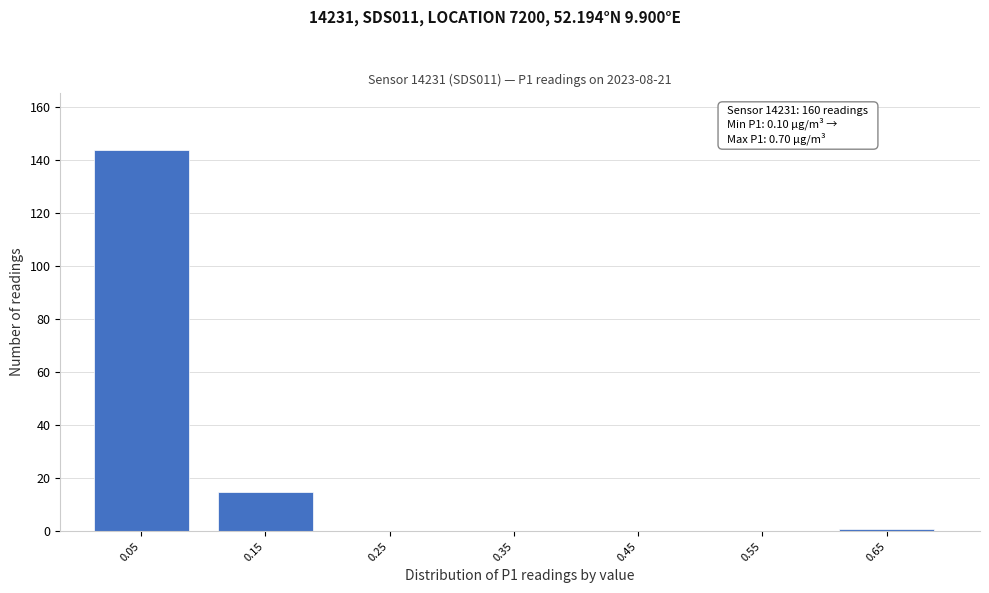

Reading left to right, extract all data points from this chart.

0.05=144	0.15=15	0.25=0	0.35=0	0.45=0	0.55=0	0.65=1